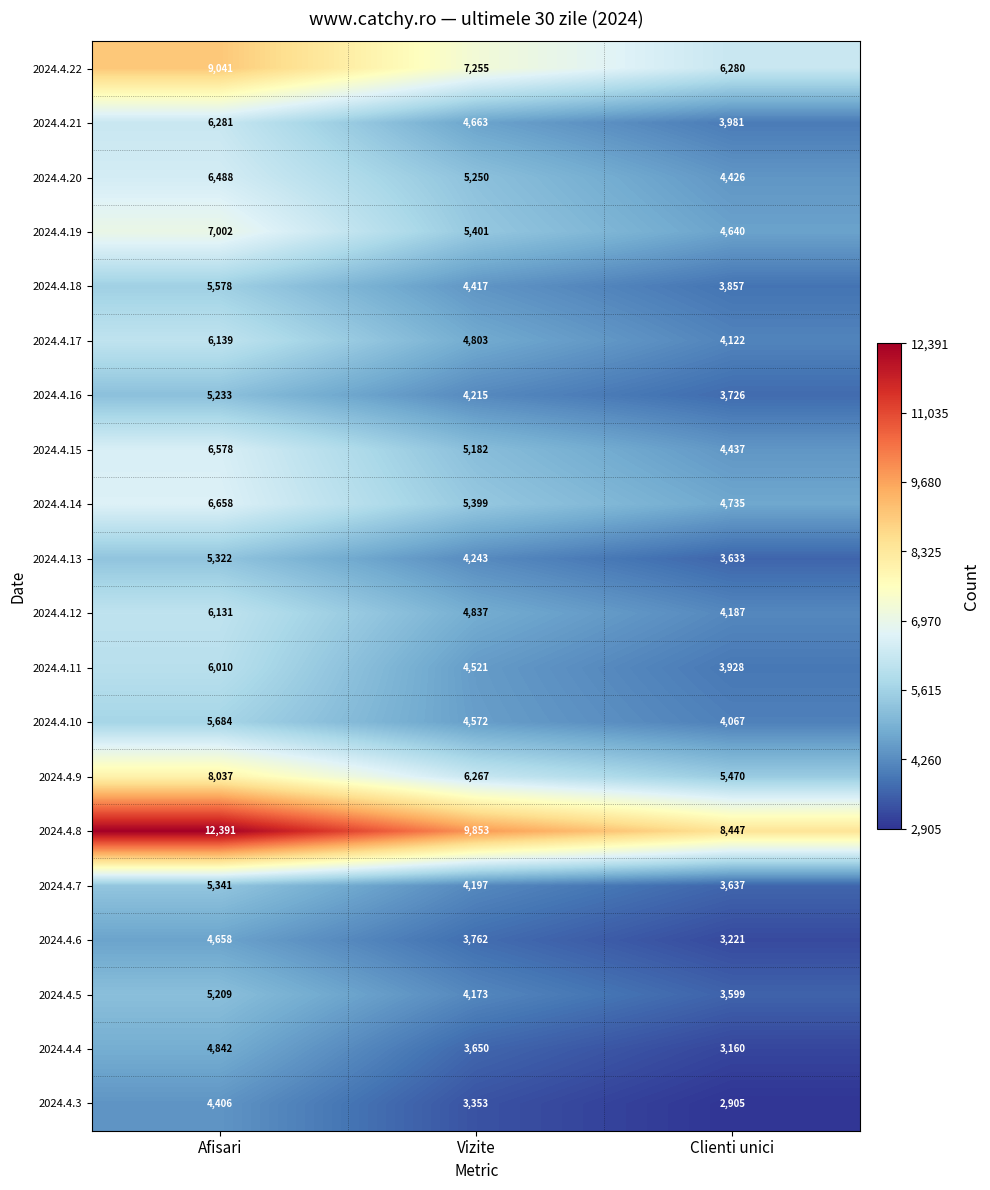

What is the total value across all series at Clienti unici?

86458